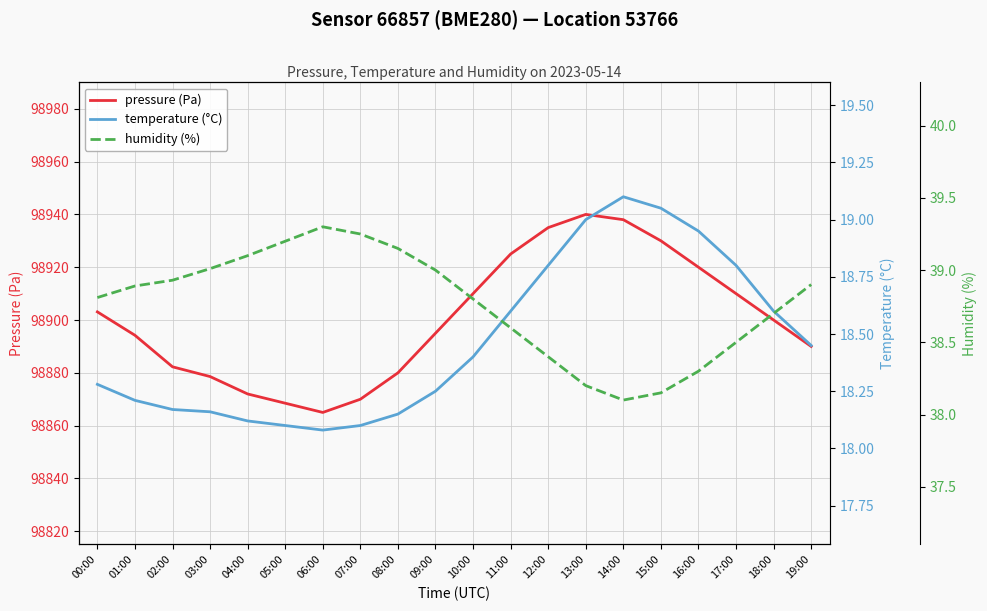

What are all the series names shown in the legend?

pressure (Pa), temperature (°C), humidity (%)